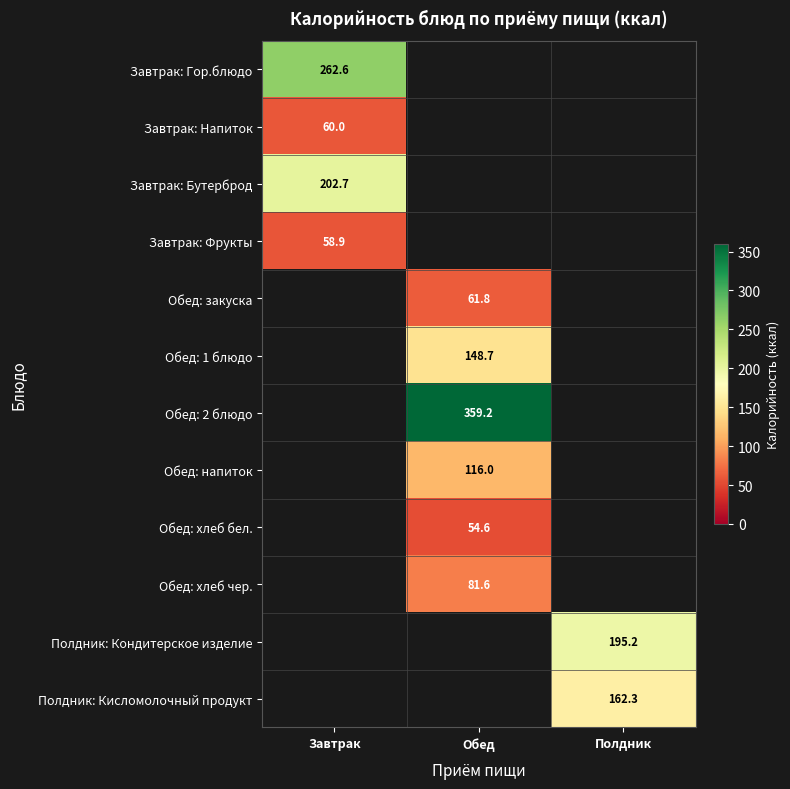

True or false: Полдник: Кисломолочный продукт has a value of 72.3 at Полдник.

False